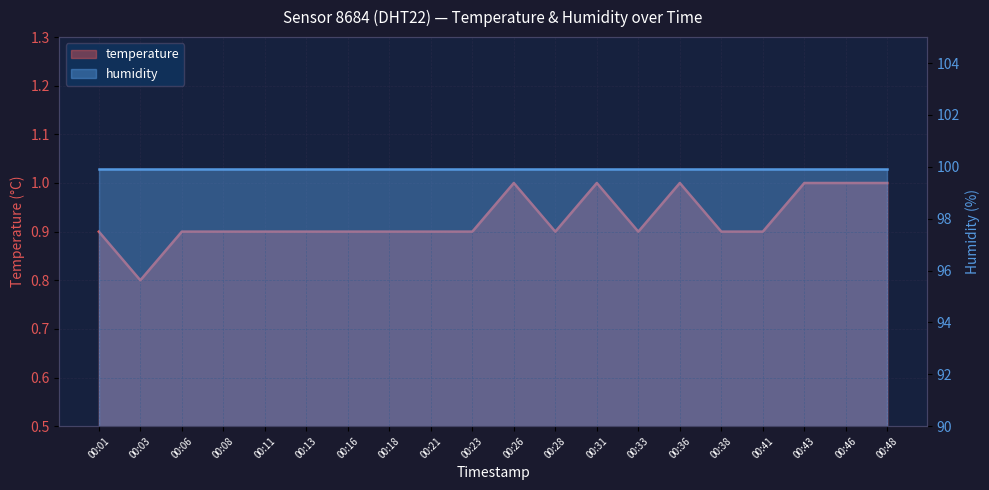

What is the average value?

0.9